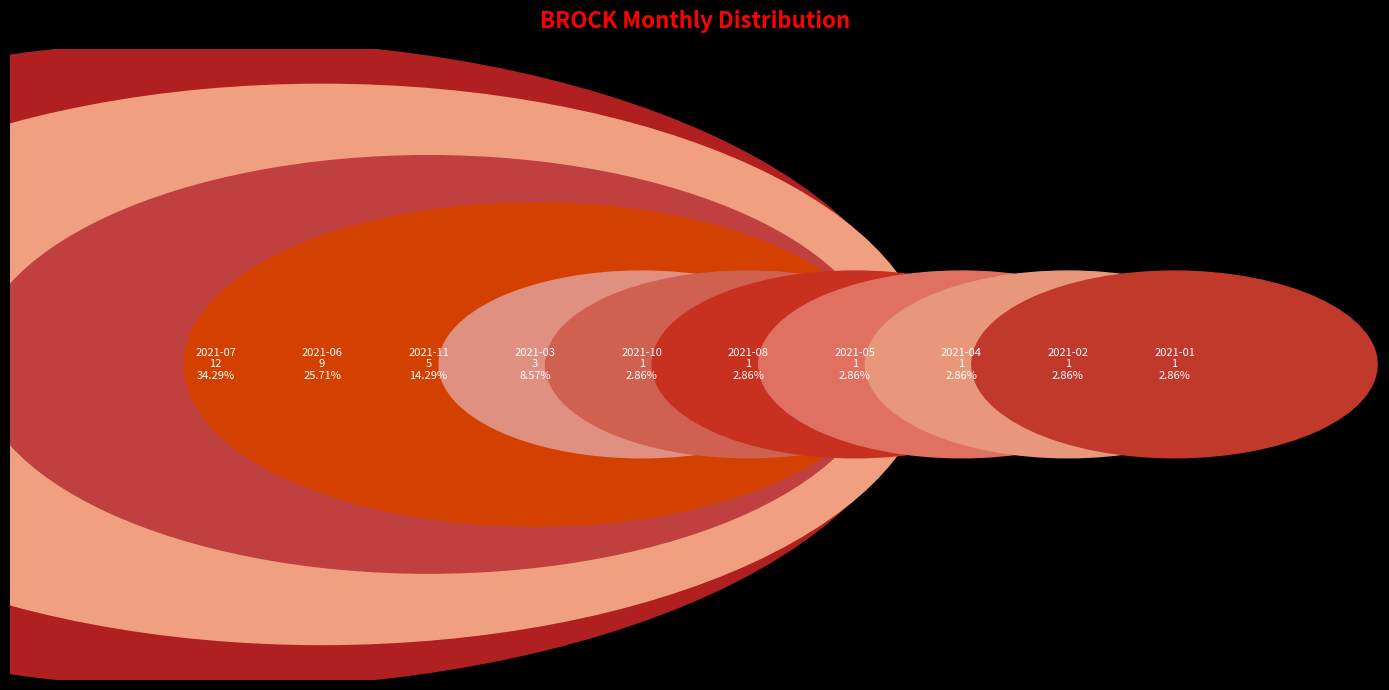

Combined, what portion of the pie is 2021-03 and 2021-06?

34.3%